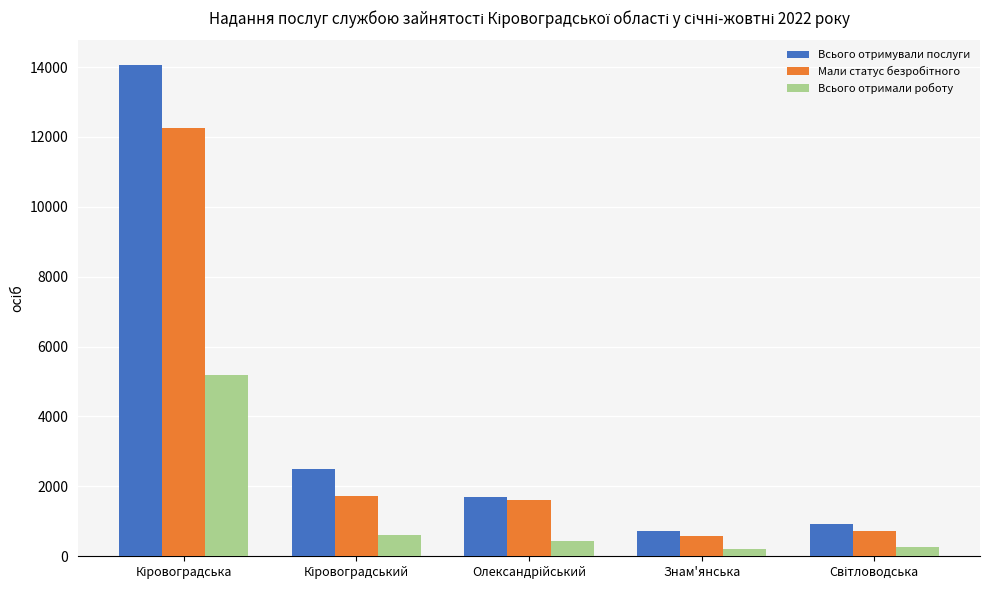

The value of Всього отримували послуги at Знам'янська is 735. True or false?

True